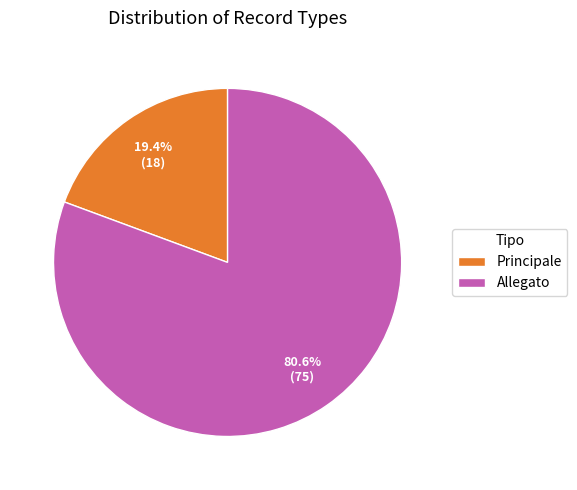

Count the number of slices in the pie.

2